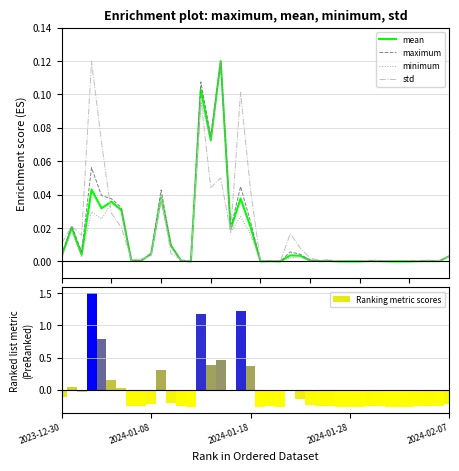

At how many categories does at least one series exceed 0?

34